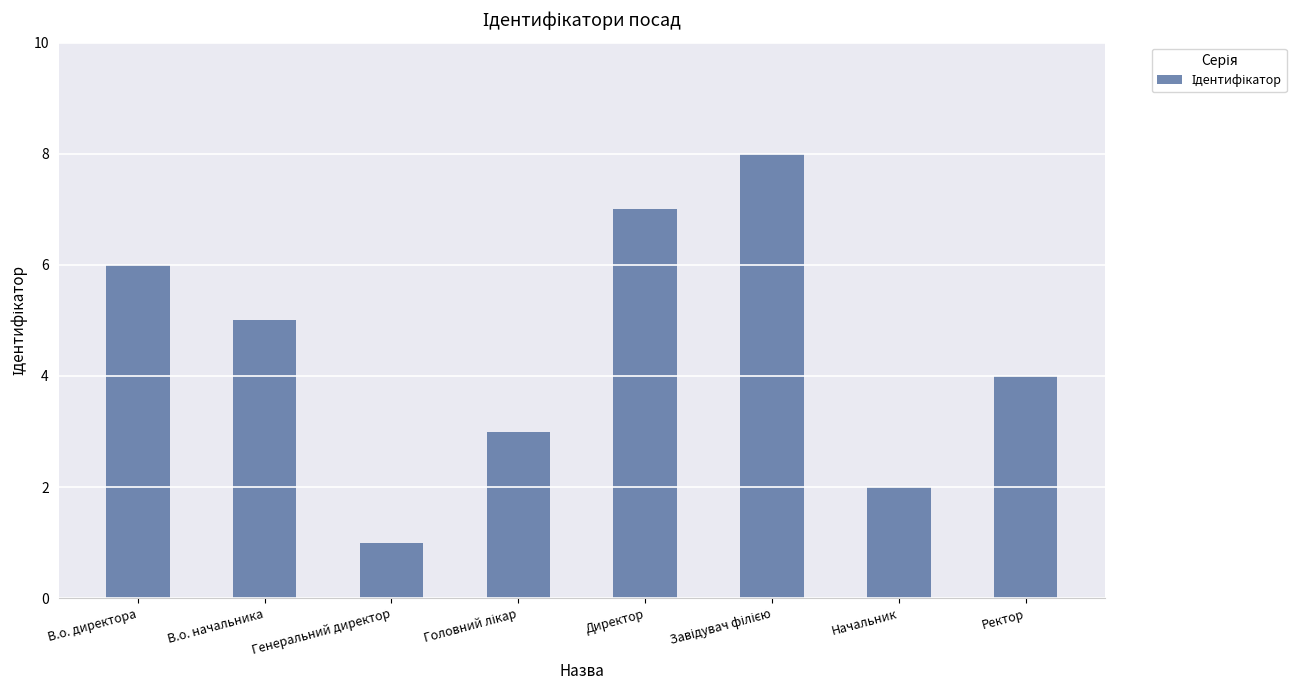

True or false: the data shows 5 at В.о. начальника.

True